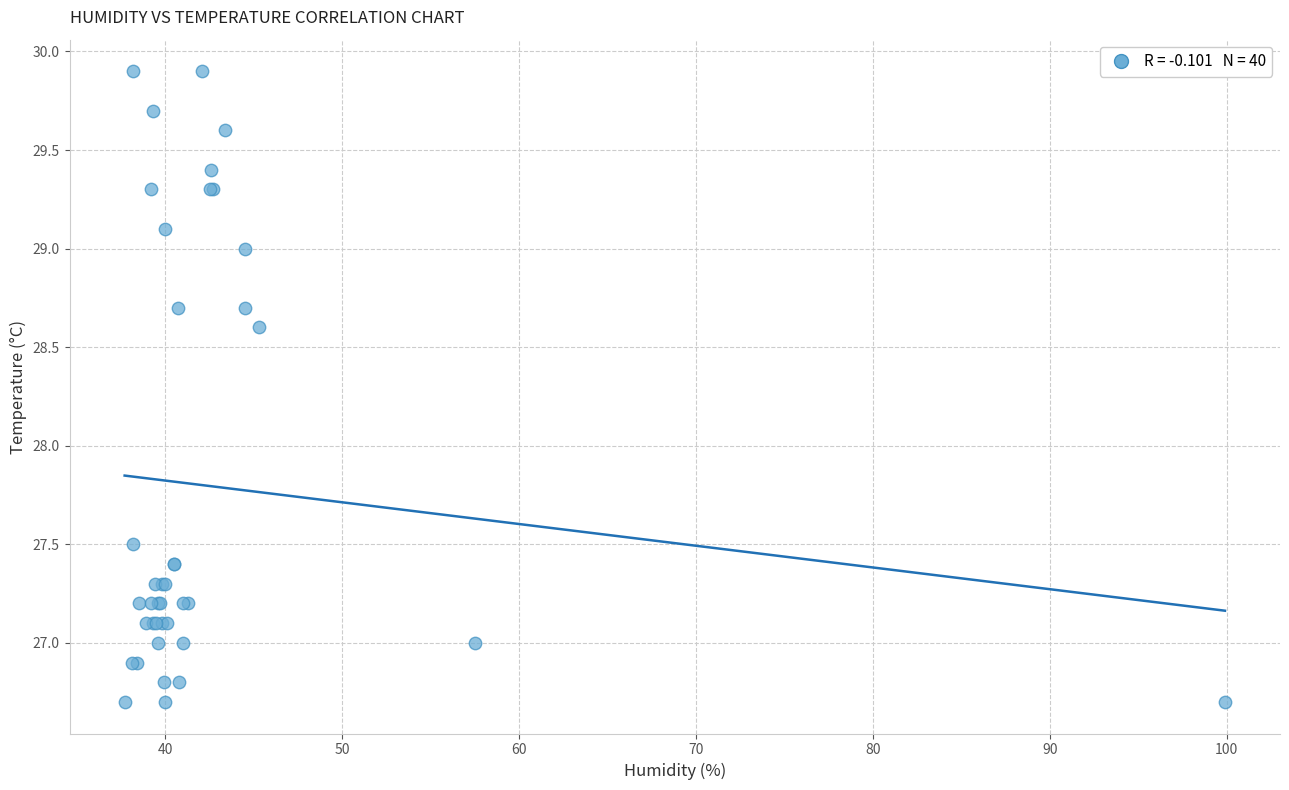

What Y value in the scatter plot is closest to 28?

27.5